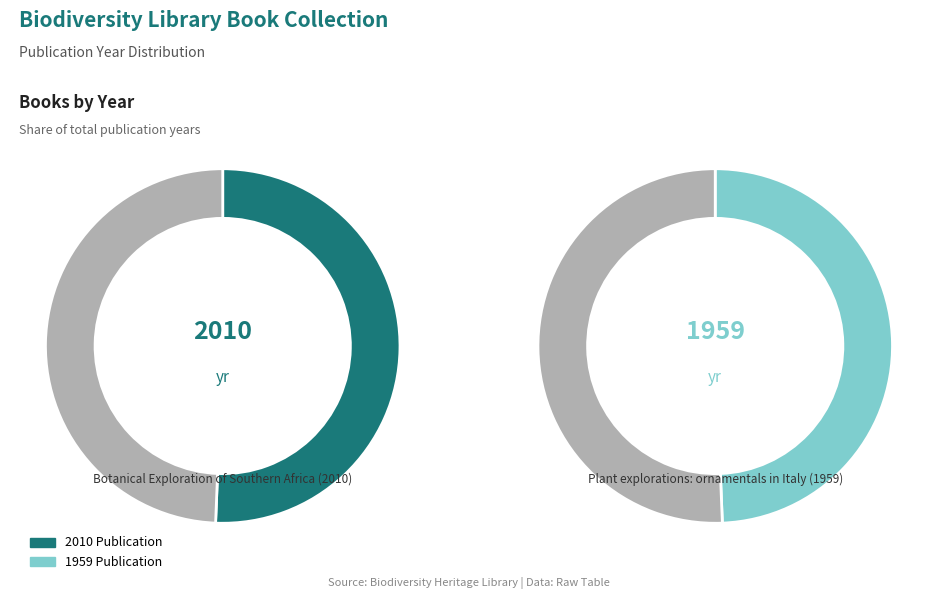

Is it true that Botanical Exploration of Southern Africa (2010) is 56% of the pie?

False